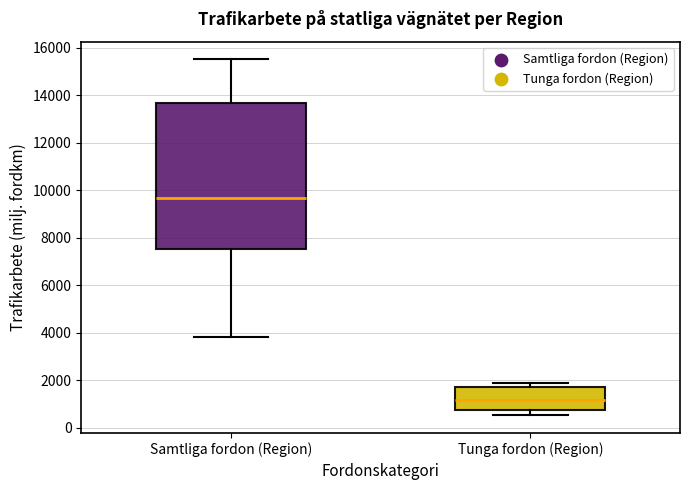

Comparing the boxes themselves (not the whiskers), which one is the tallest?

Samtliga fordon (Region)